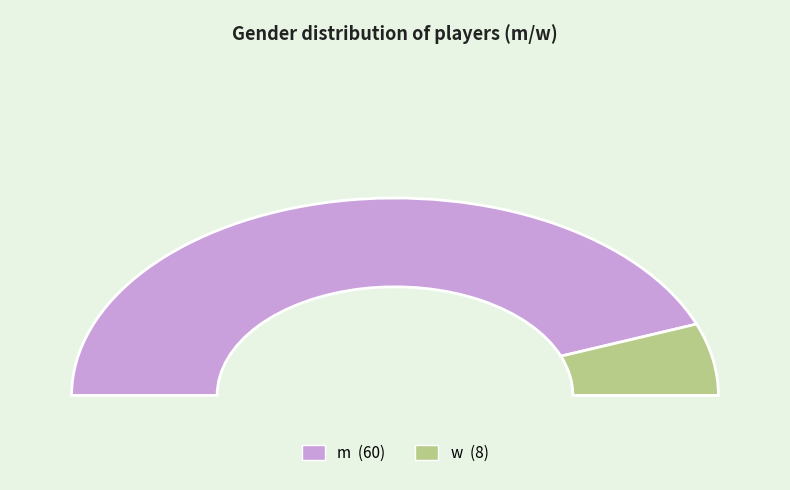

To the nearest percent, what is the average slice percentage?

50%